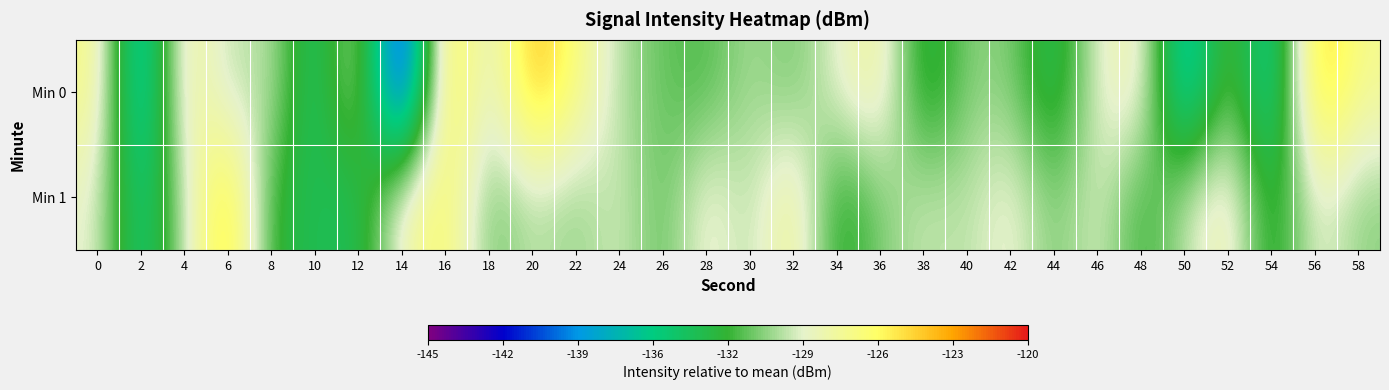

How many data points does each series have?

30